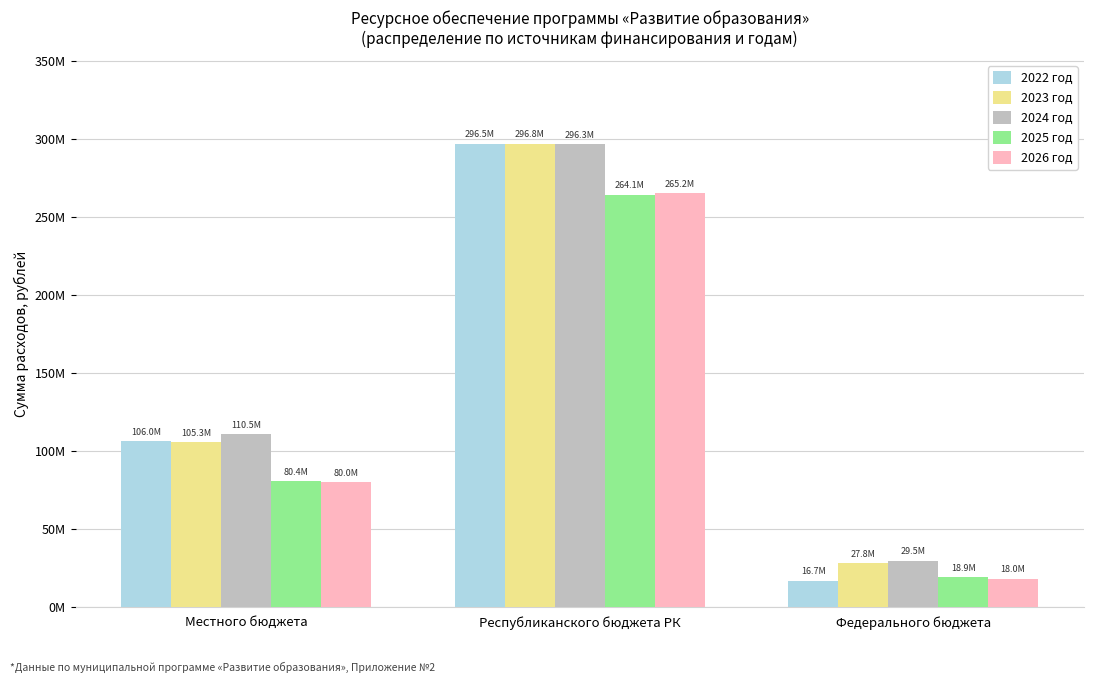

Reading left to right, extract all data points from this chart.

2022 год: 105958965.1	296495822.4	16678332.5
2023 год: 105300819.6	296805951.5	27844483.9
2024 год: 110545584.9	296293654.5	29470630.8
2025 год: 80417211.6	264101574.5	18910444.5
2026 год: 80039599.4	265160583.4	17954165.6